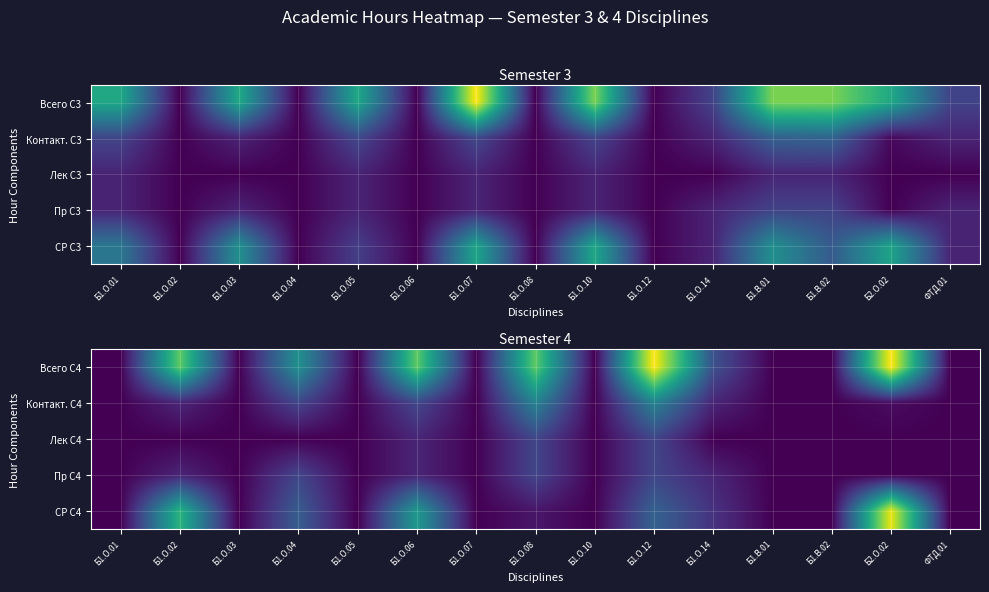

At how many categories does at least one series exceed 72?

5